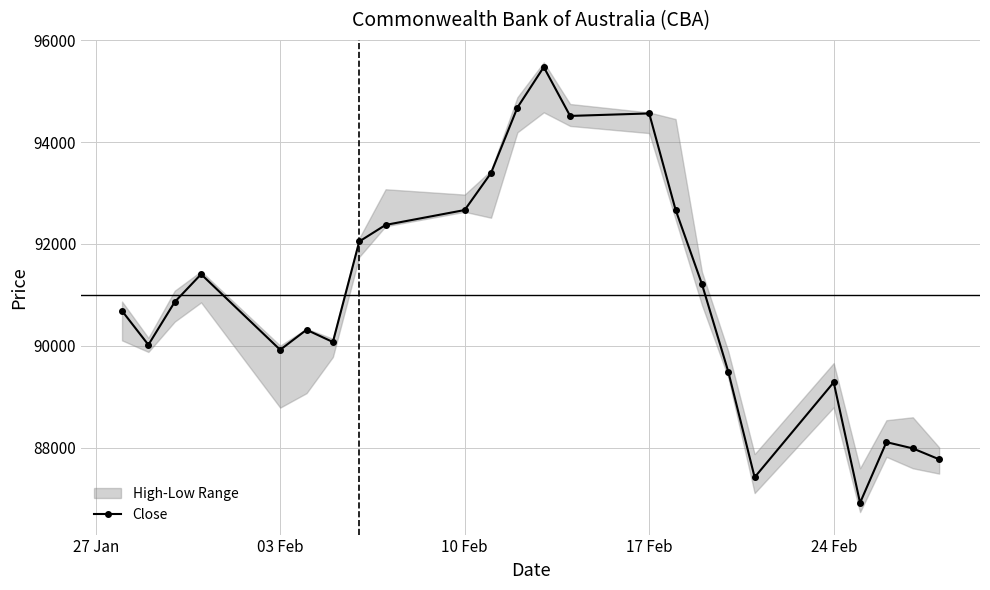

What is the lowest value of the Close series?

86919